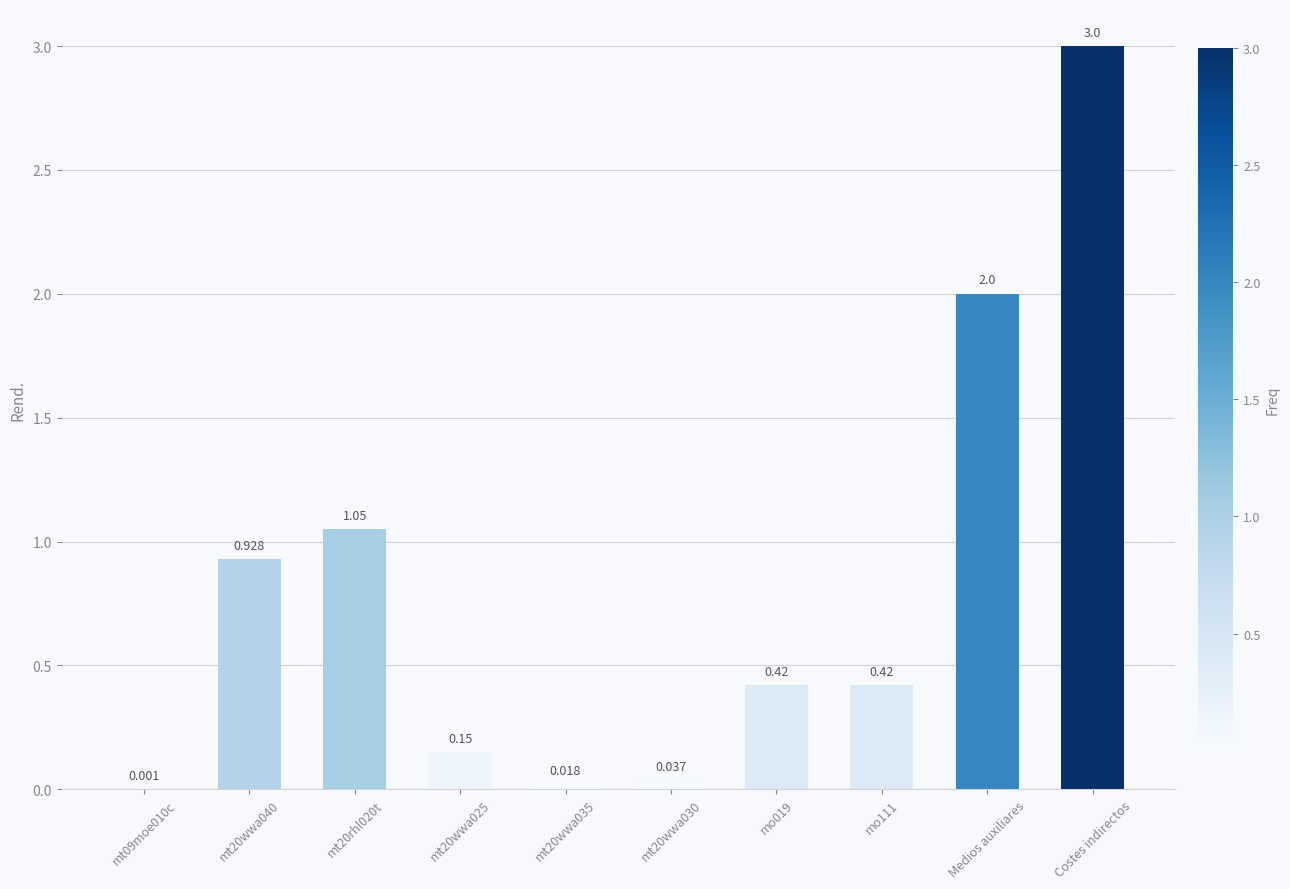

Which label corresponds to the largest value in the chart?

Costes indirectos